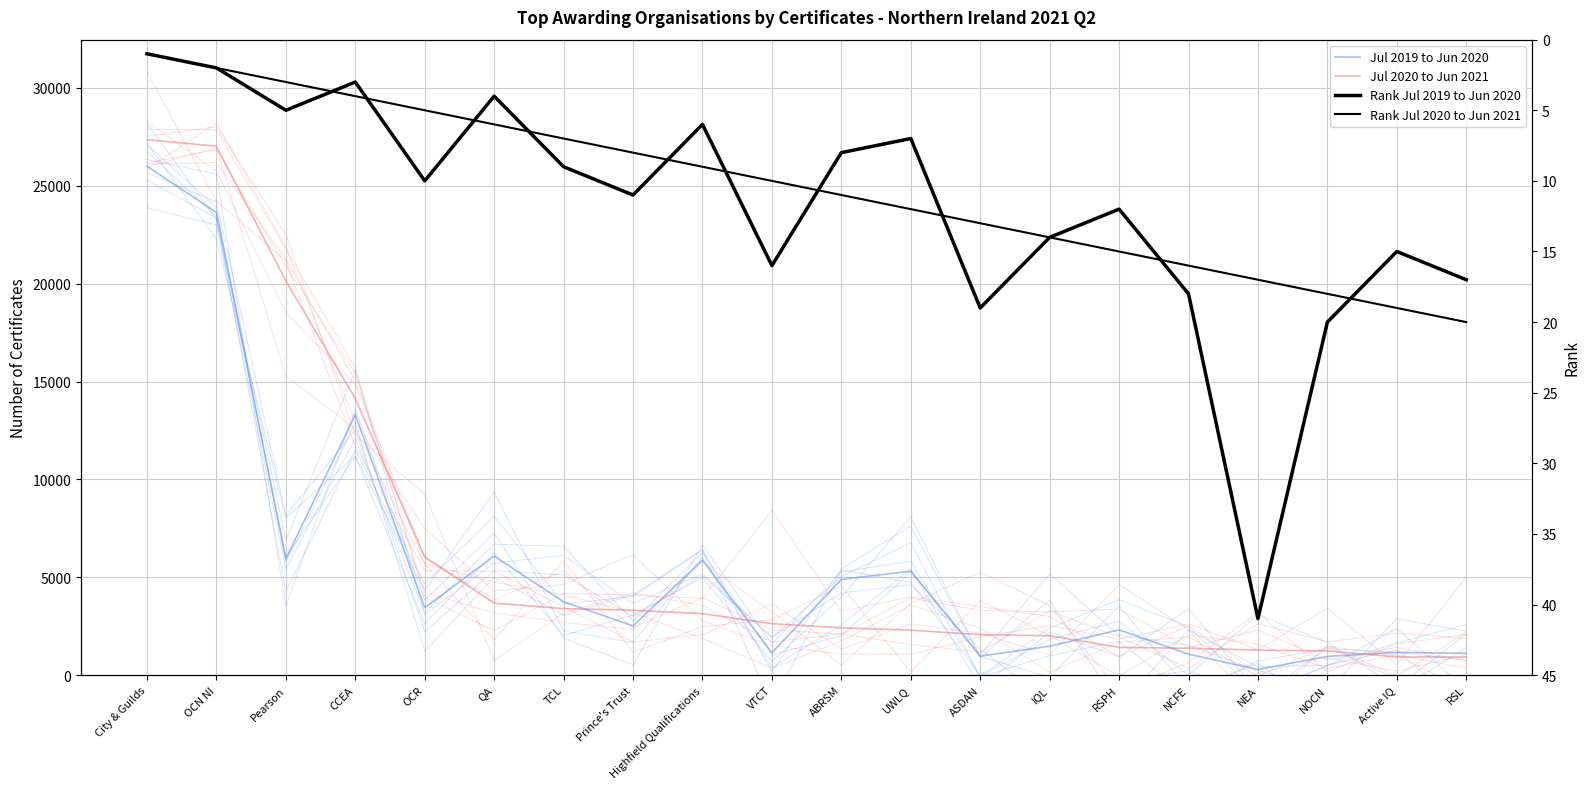

Which series has the widest spread of values?

Jul 2020 to Jun 2021